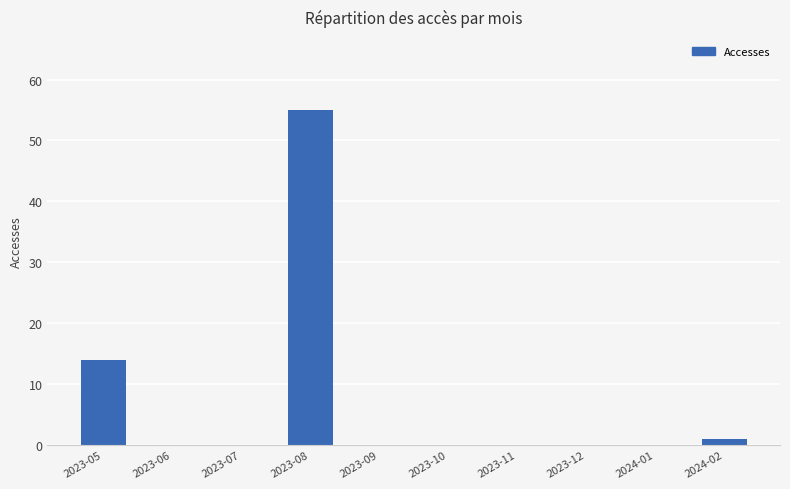

The chart shows a value of 93 at 2023-08. True or false?

False